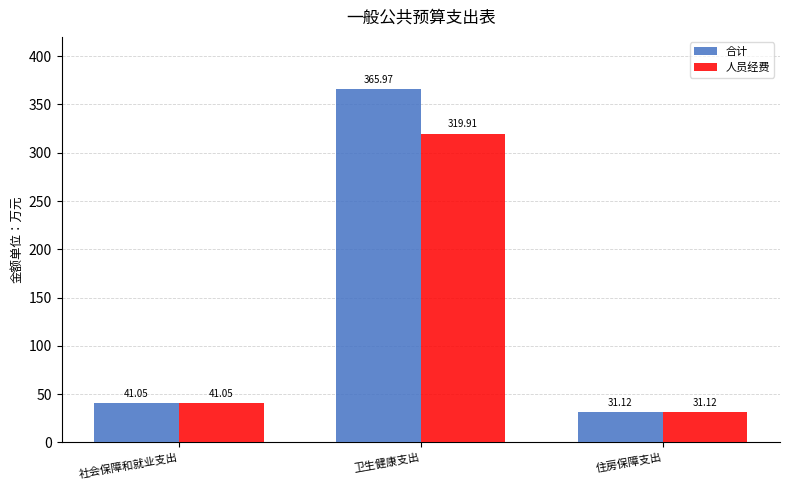

What is the label of the 2nd bar from the right?

卫生健康支出